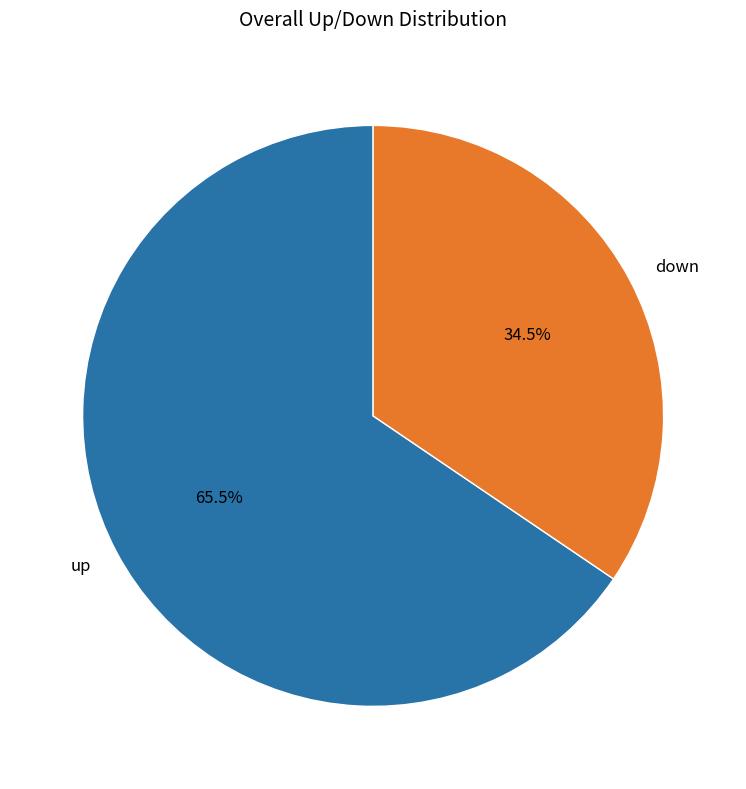

Combined, do up and down account for over 50%?

Yes